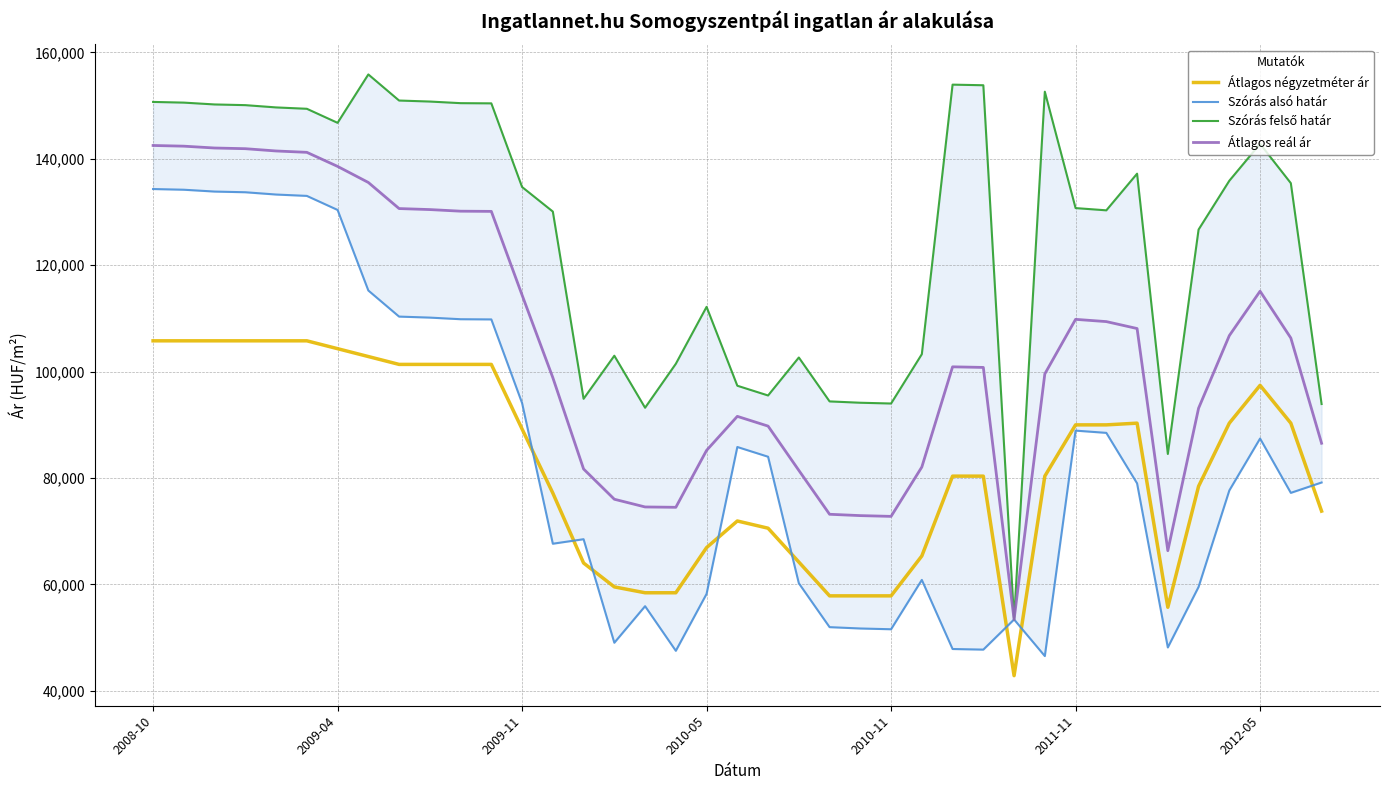

The Szórás alsó határ series shows 78998 at 32. True or false?

True